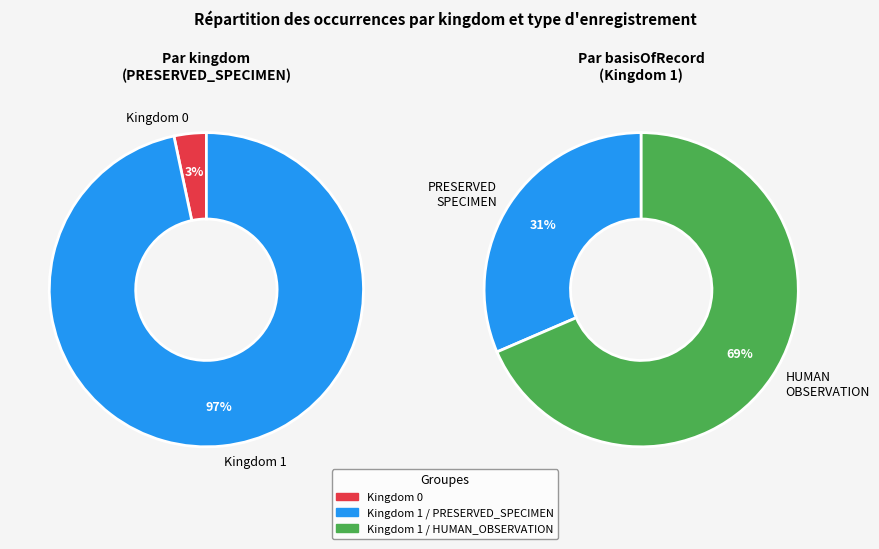

How many segments does this pie chart have?

2